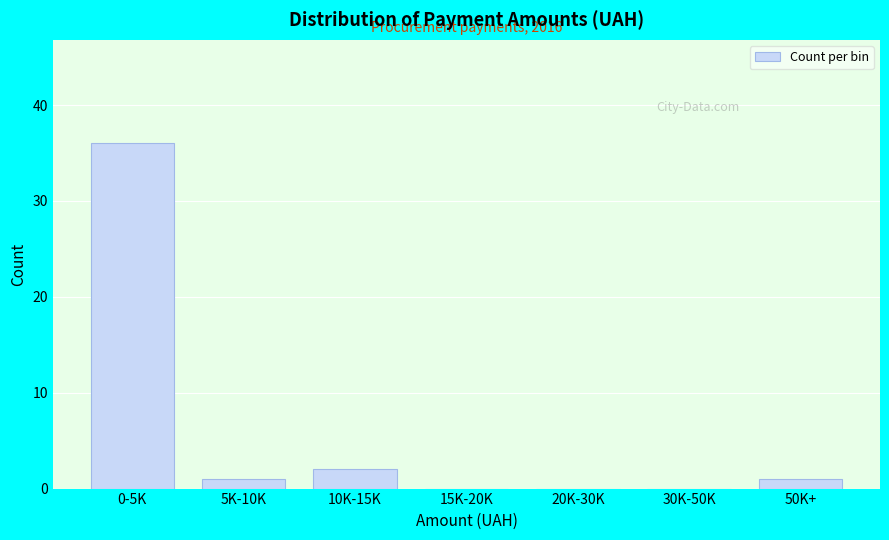

Reading left to right, extract all data points from this chart.

0-5K=36	5K-10K=1	10K-15K=2	15K-20K=0	20K-30K=0	30K-50K=0	50K+=1